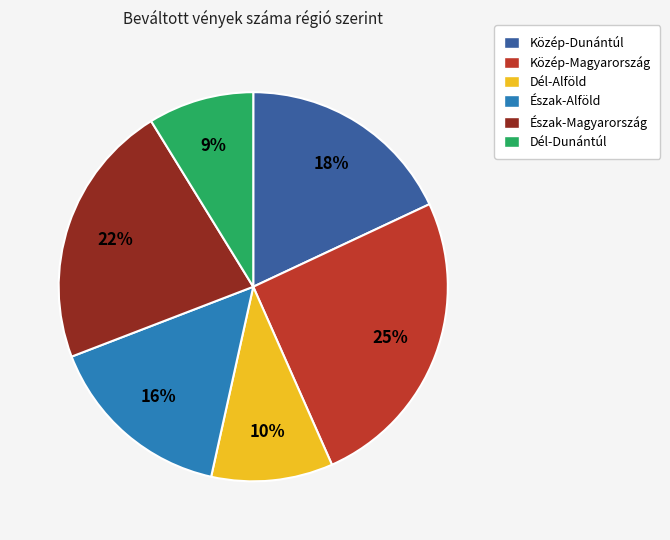

How many slices are in this pie chart?

6